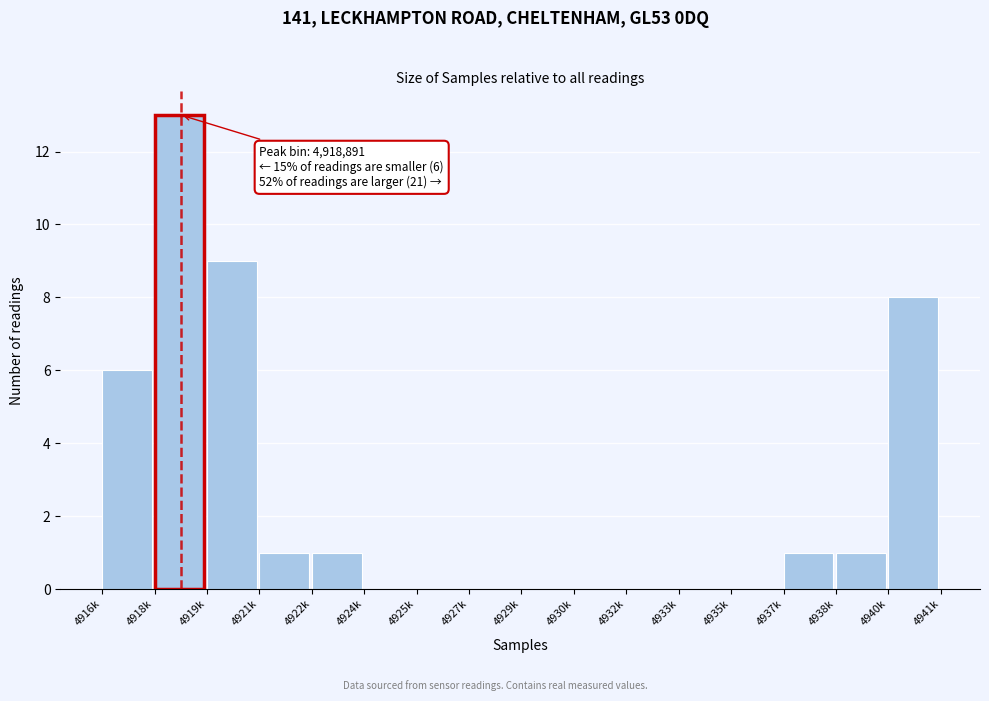

Reading left to right, list all the values displayed in this chart.

4916k=6	4918k=13	4919k=9	4921k=1	4922k=1	4924k=0	4925k=0	4927k=0	4929k=0	4930k=0	4932k=0	4933k=0	4935k=0	4937k=1	4938k=1	4940k=8